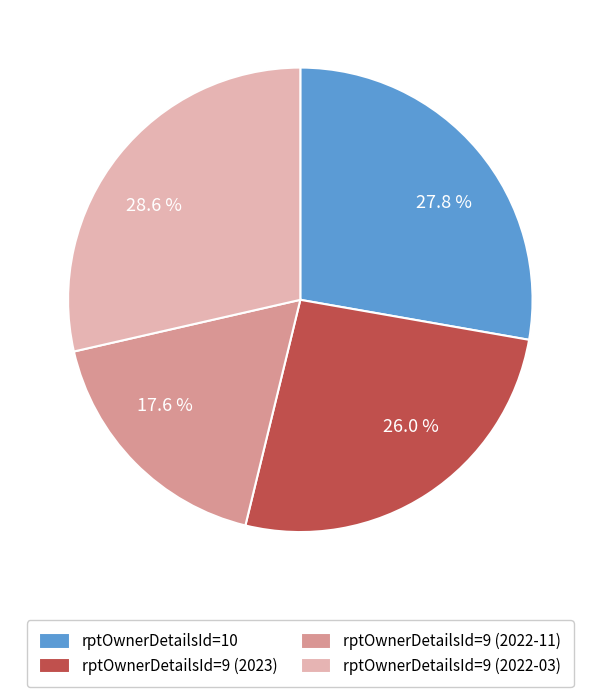

True or false: rptOwnerDetailsId=10 accounts for 14% of the total.

False